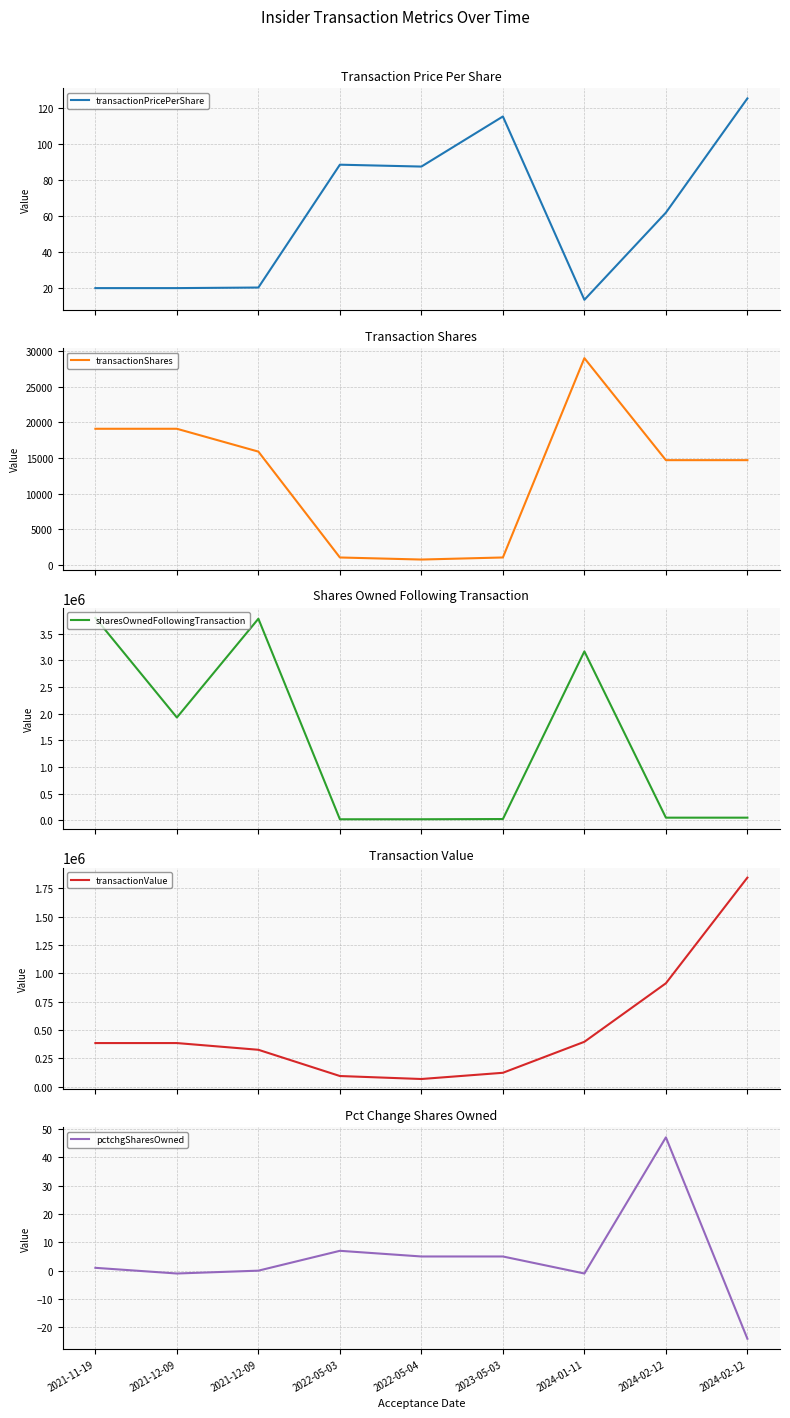

How many distinct data groups are displayed?

5